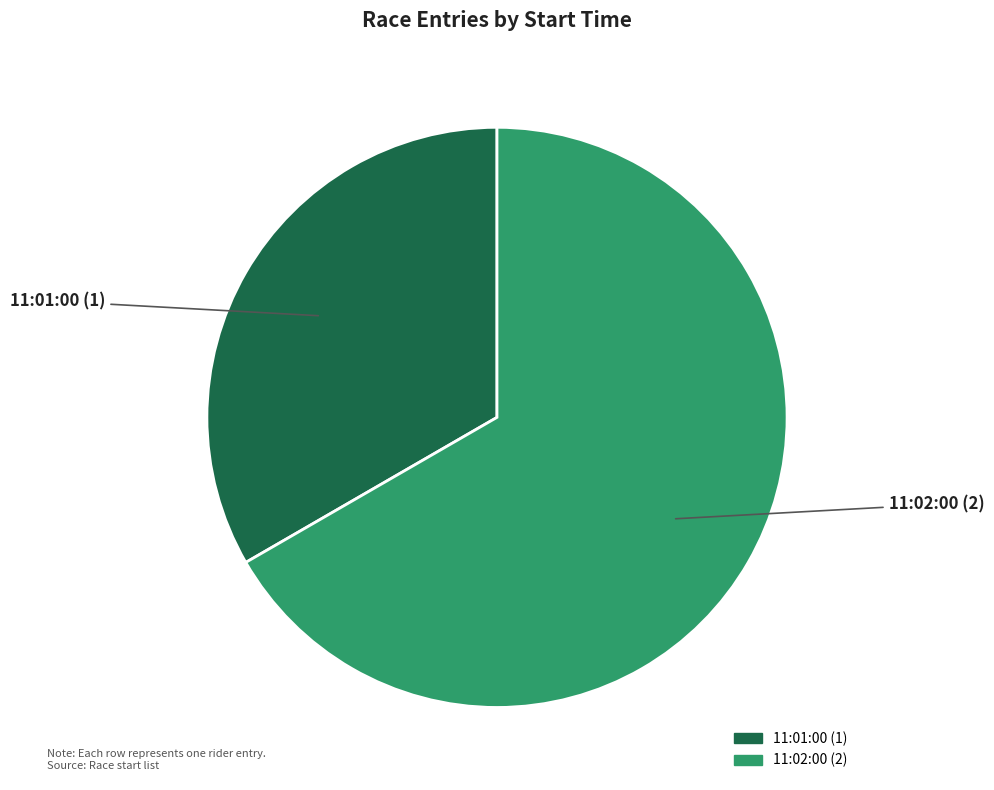

The 11:01:00 slice represents 42% of the pie. True or false?

False